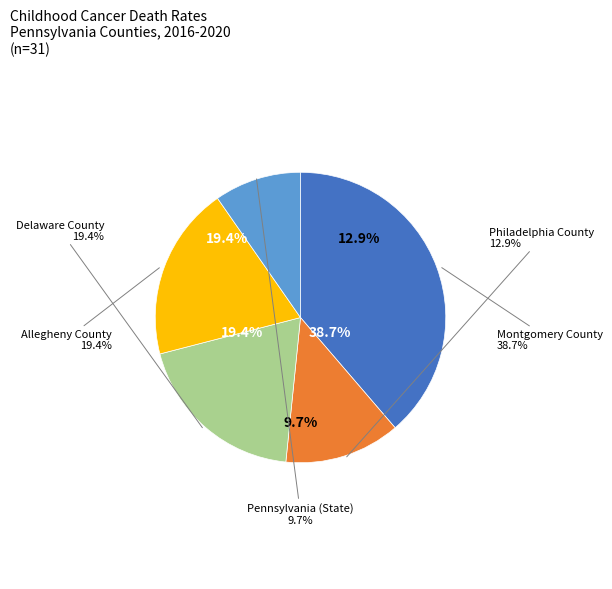

To the nearest percent, what is the difference between the Delaware County and Philadelphia County slice percentages?

6%